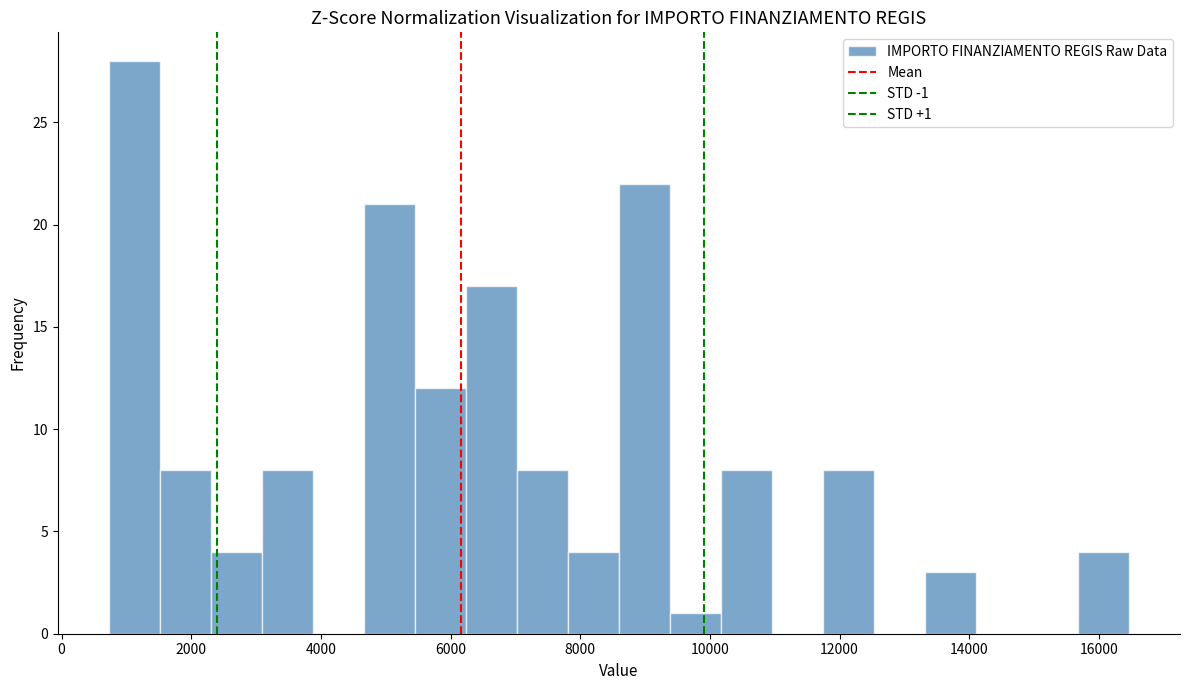

Read against the x-axis, roughly where is the centre of the tallest bar?

1200